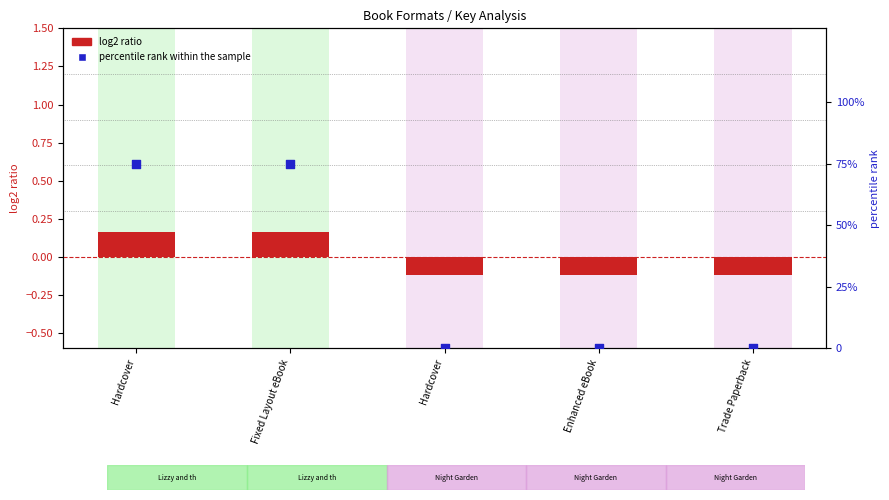

Which series reaches the minimum Y coordinate?

log2 ratio